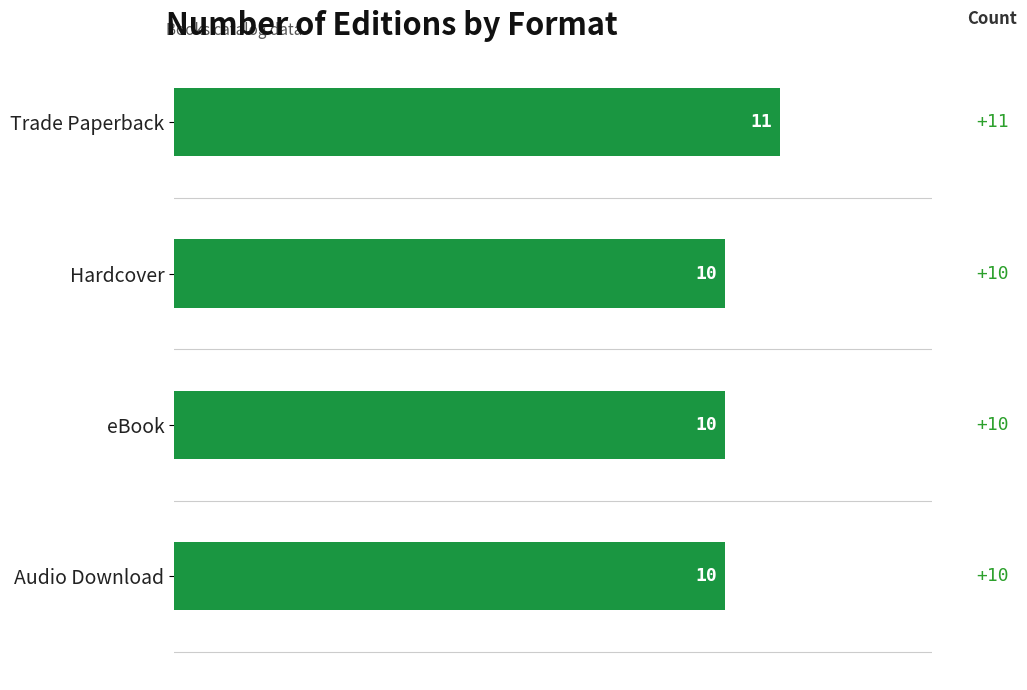

What is the smallest value displayed?

10